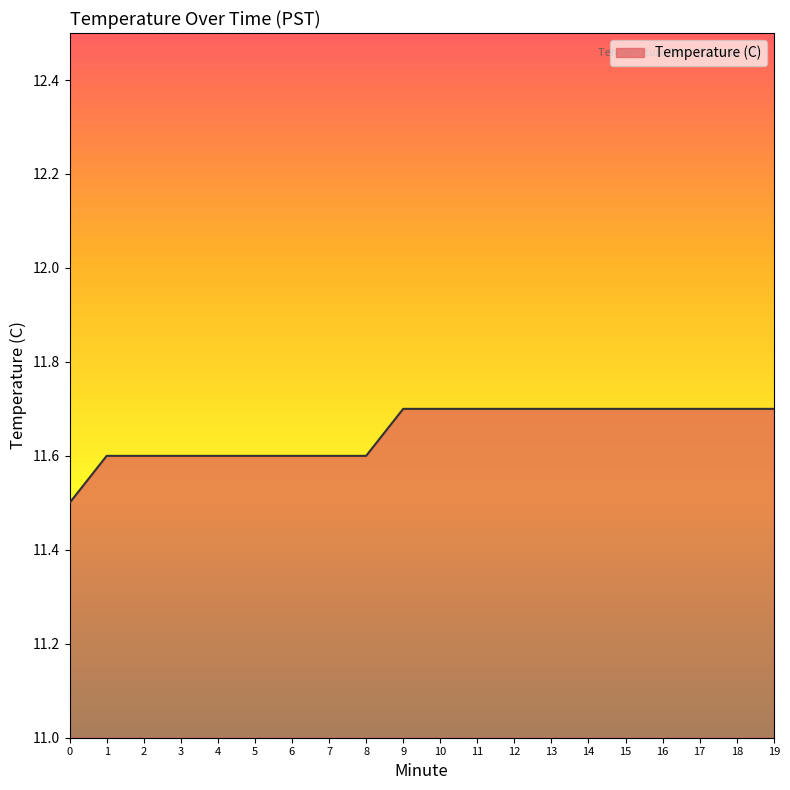

The chart shows a value of 4.2 at 0. True or false?

False